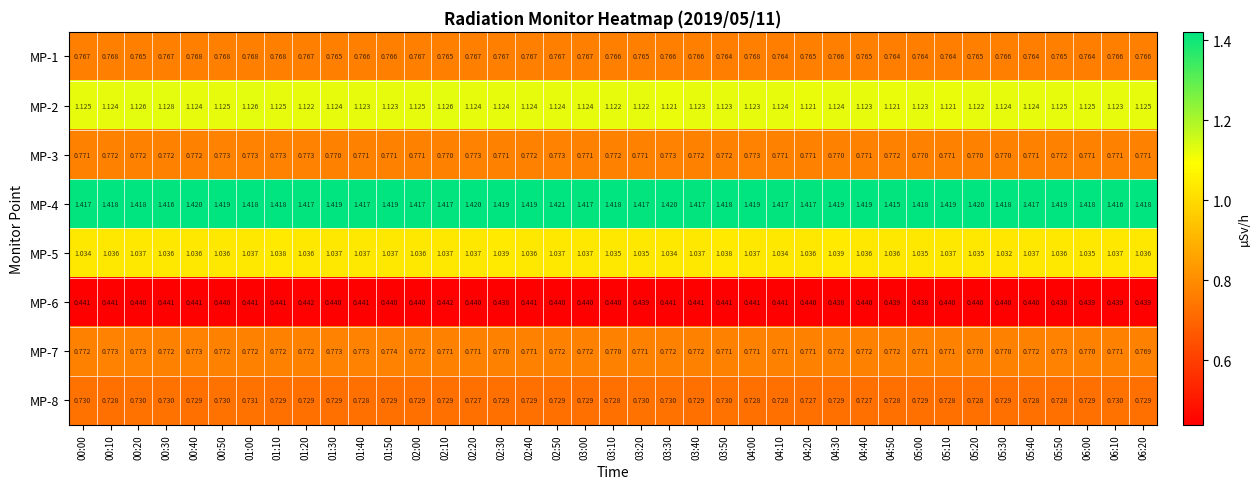

Is the value of MP-7 at 05:00 greater than the value of MP-2 at 02:10?

No